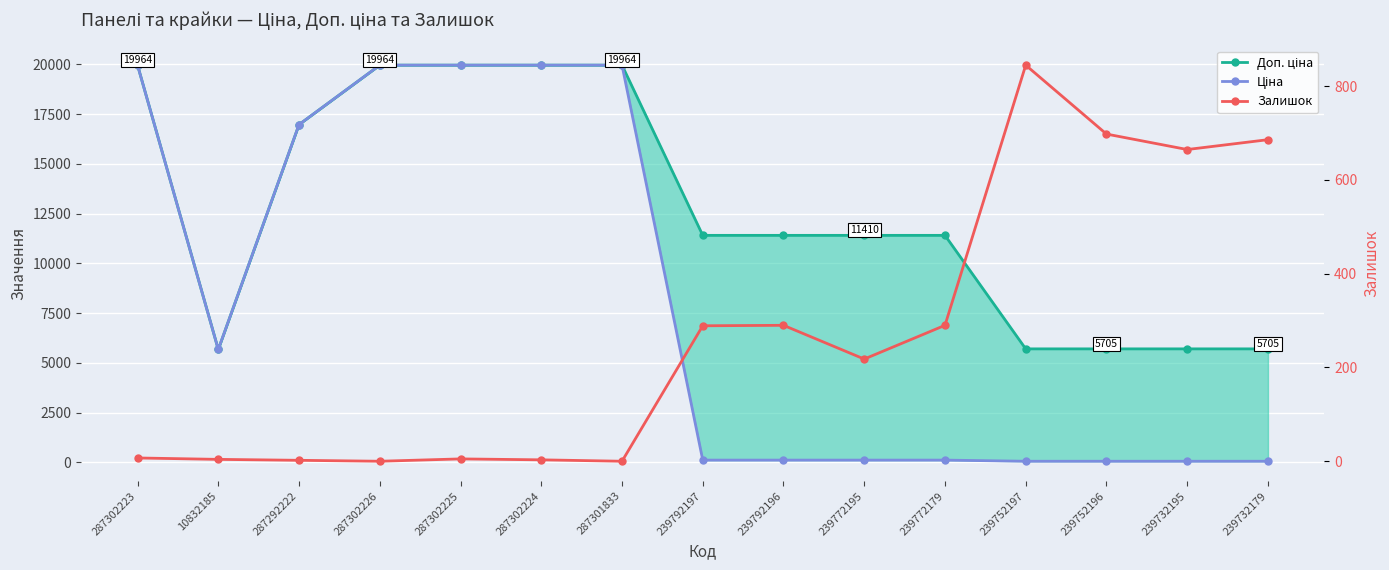

Between 287302226 and 287302225, which series saw the biggest shift?

Залишок